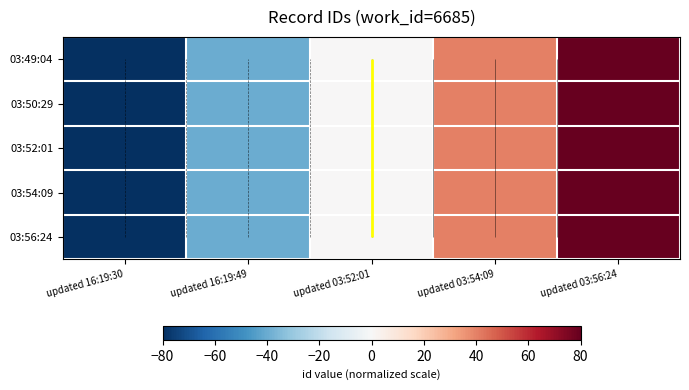

The value of 03:49:04 at updated 16:19:30 is -80. True or false?

True